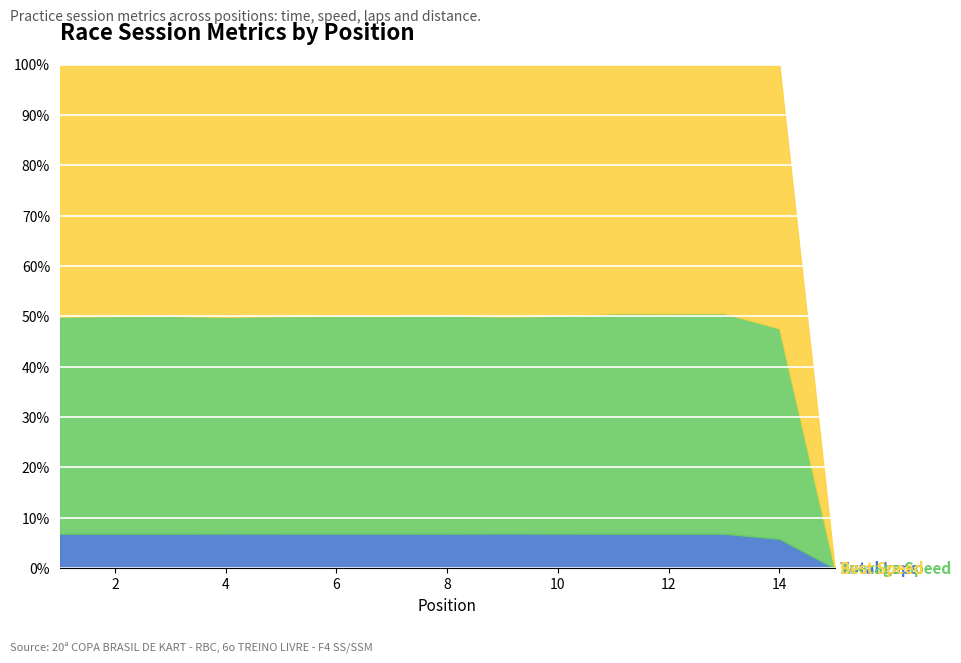

At which label does Best Lap time first exceed 59?

1